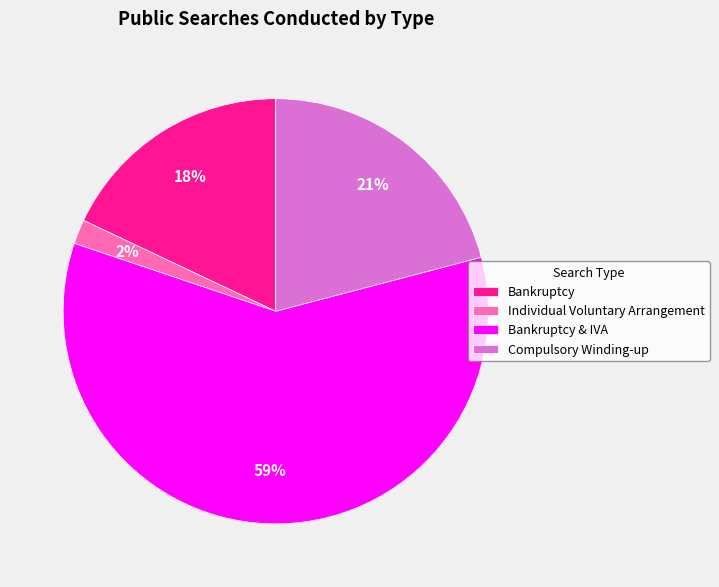

What is the largest slice in the pie chart?

Bankruptcy & IVA